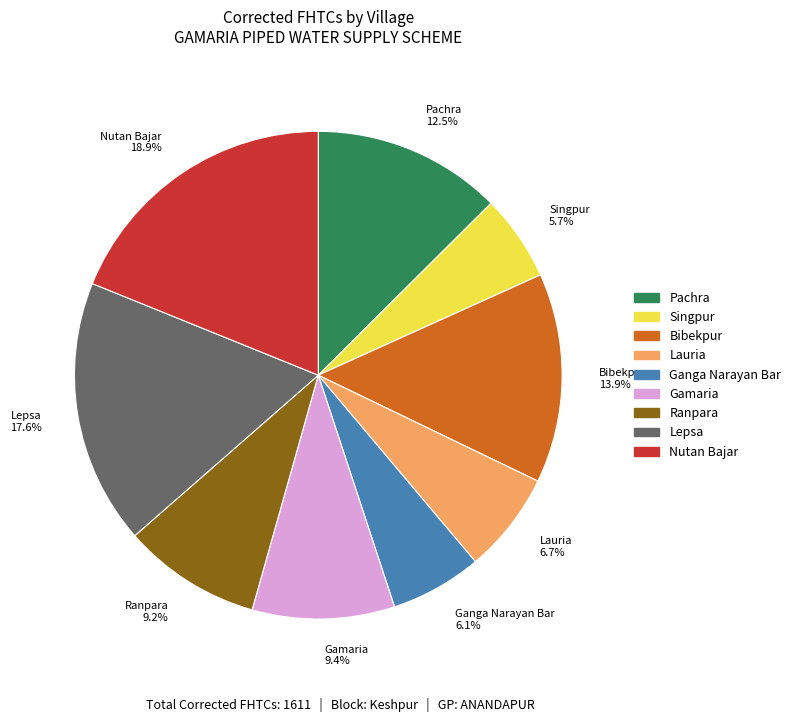

The Lauria slice represents 7% of the pie. True or false?

True